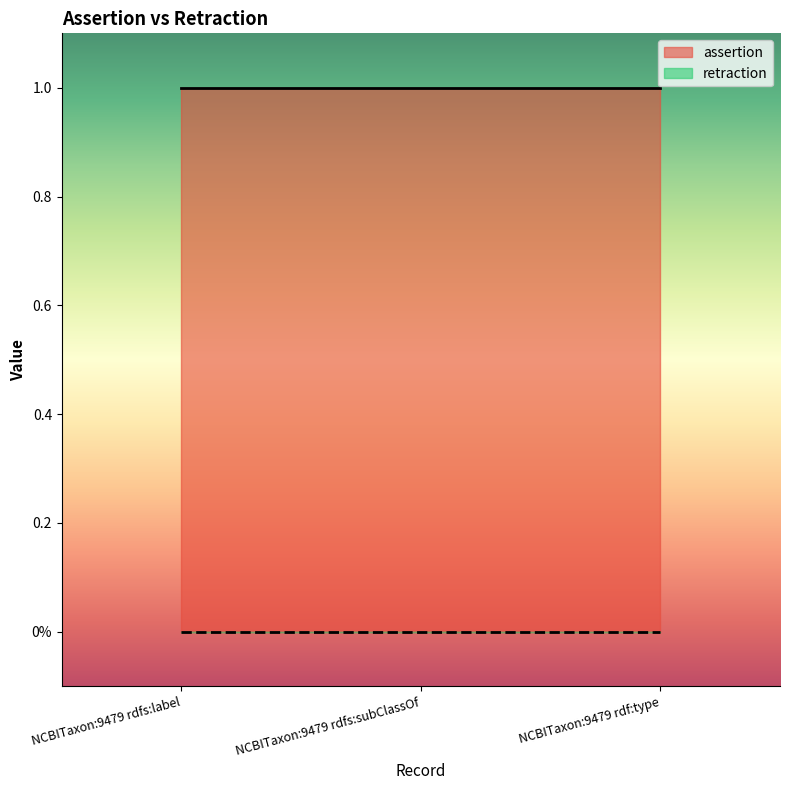

Count the number of categories in the chart.

3